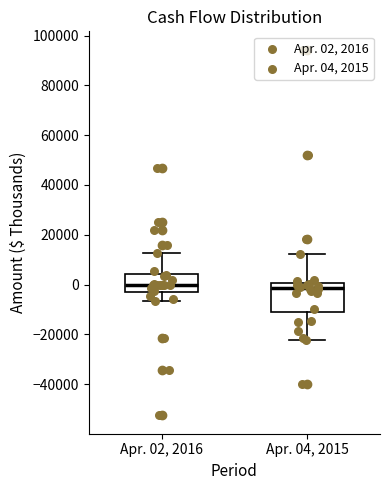

Comparing the boxes themselves (not the whiskers), which one is the tallest?

Apr. 04, 2015